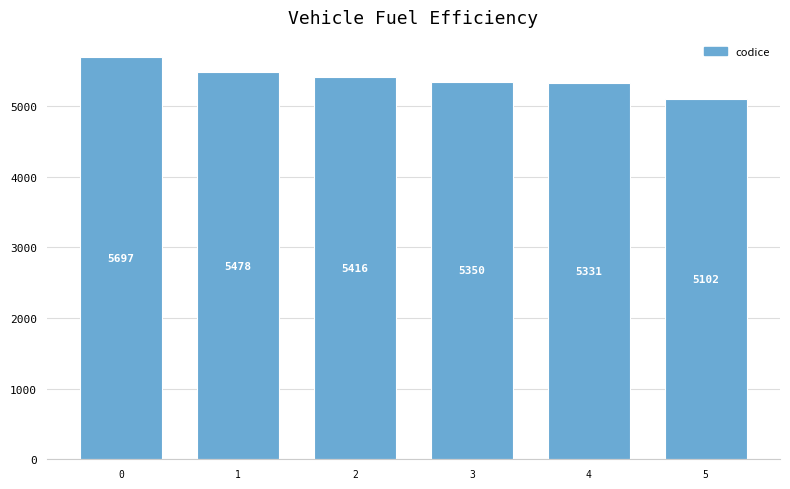

Does the chart contain any negative values?

No